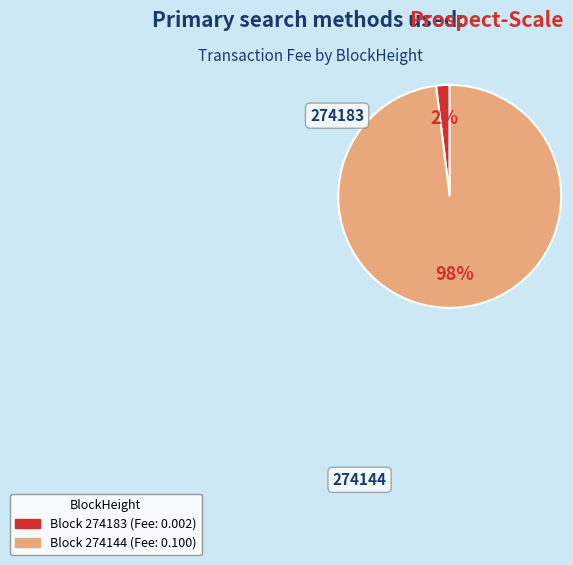

To the nearest percent, what portion does 274144 represent?

98%